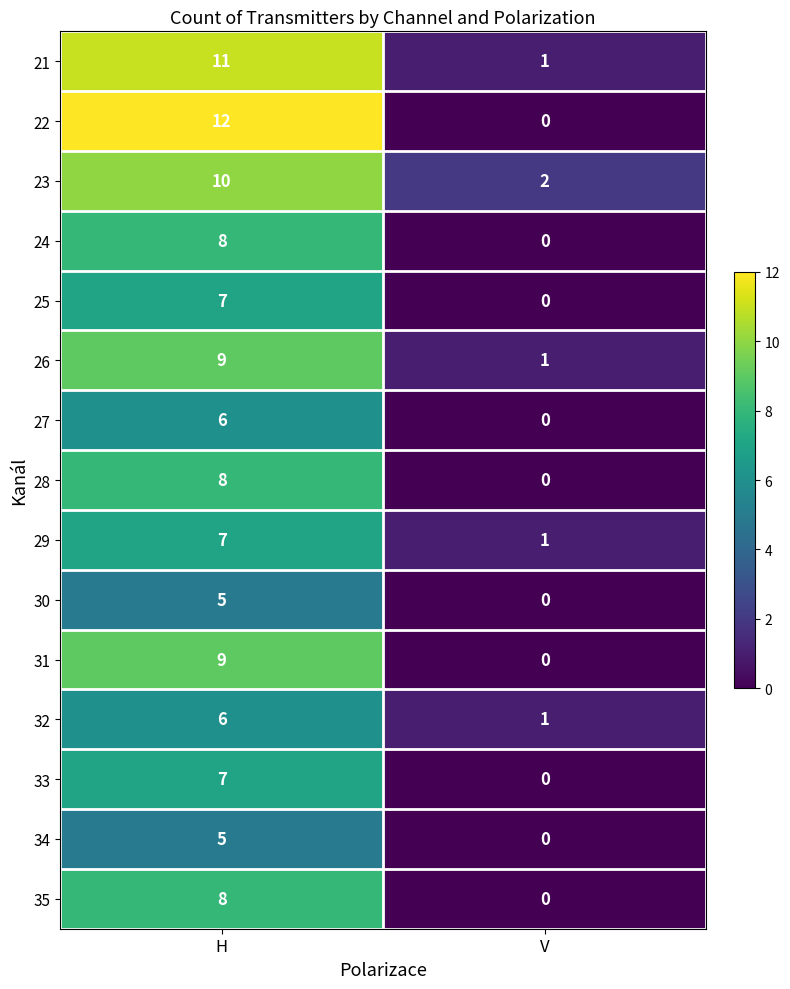

The 28 series shows 0 at V. True or false?

True